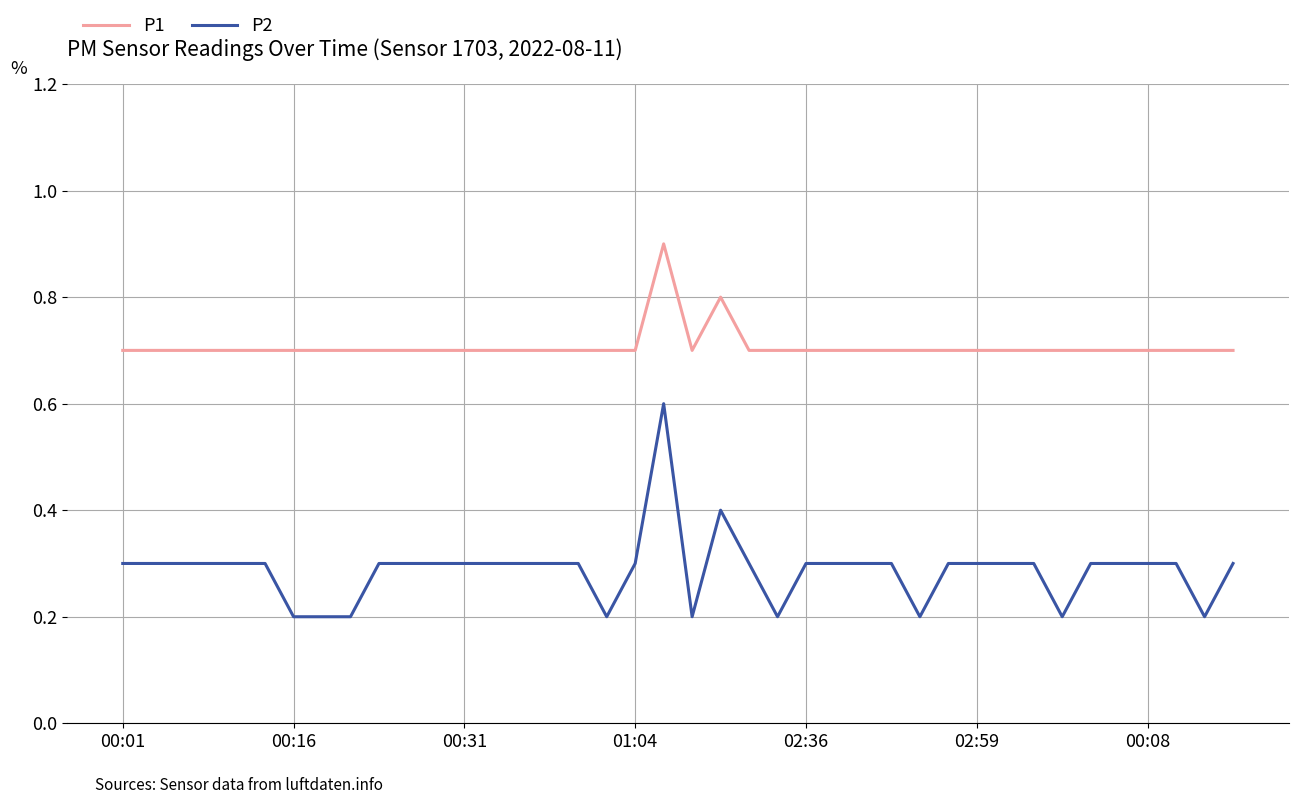

Which series has the widest spread of values?

P2